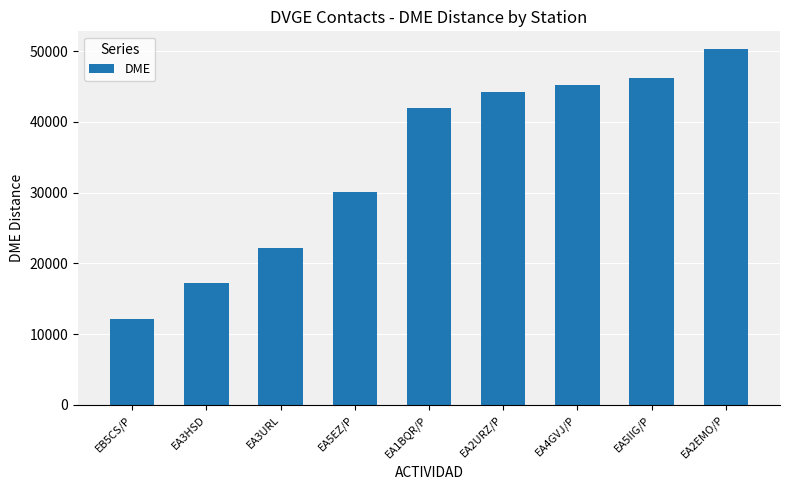

What value does the data have at EA1BQR/P, to the nearest 100?

42000